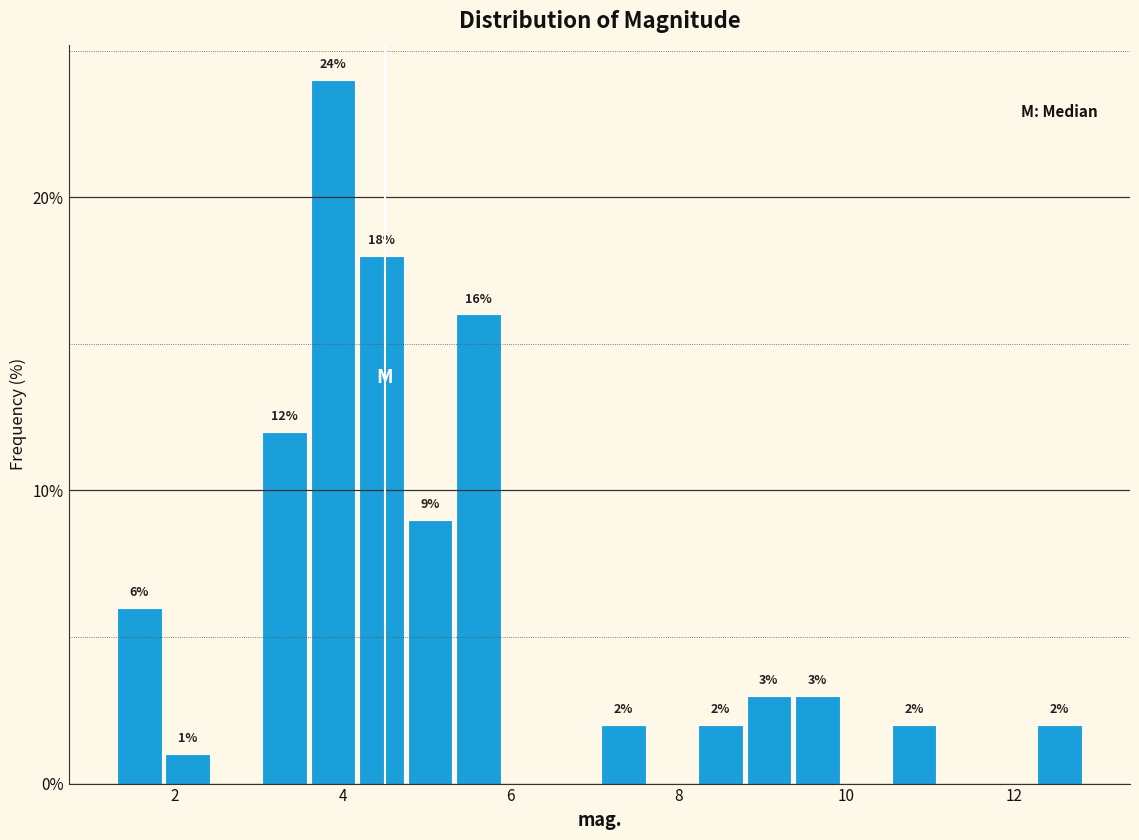

Read against the x-axis, roughly where is the centre of the tallest bar?

3.8